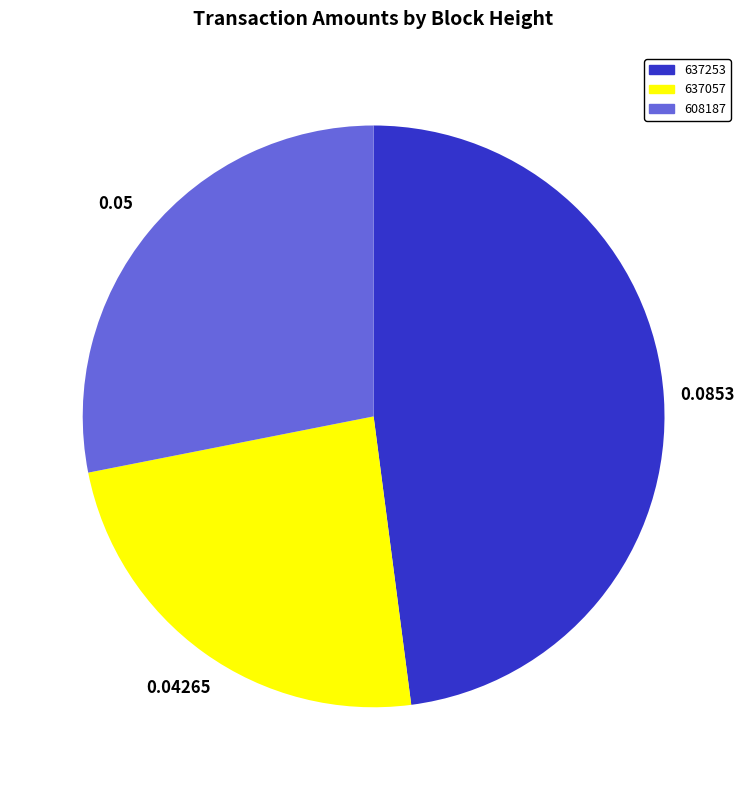

True or false: 637057 accounts for 34% of the total.

False